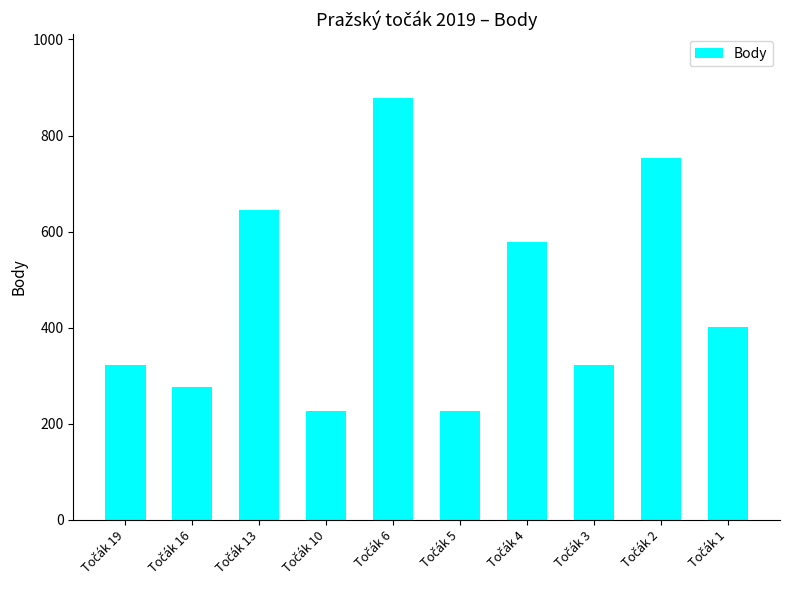

What is the value of the 1st bar from the left?

323